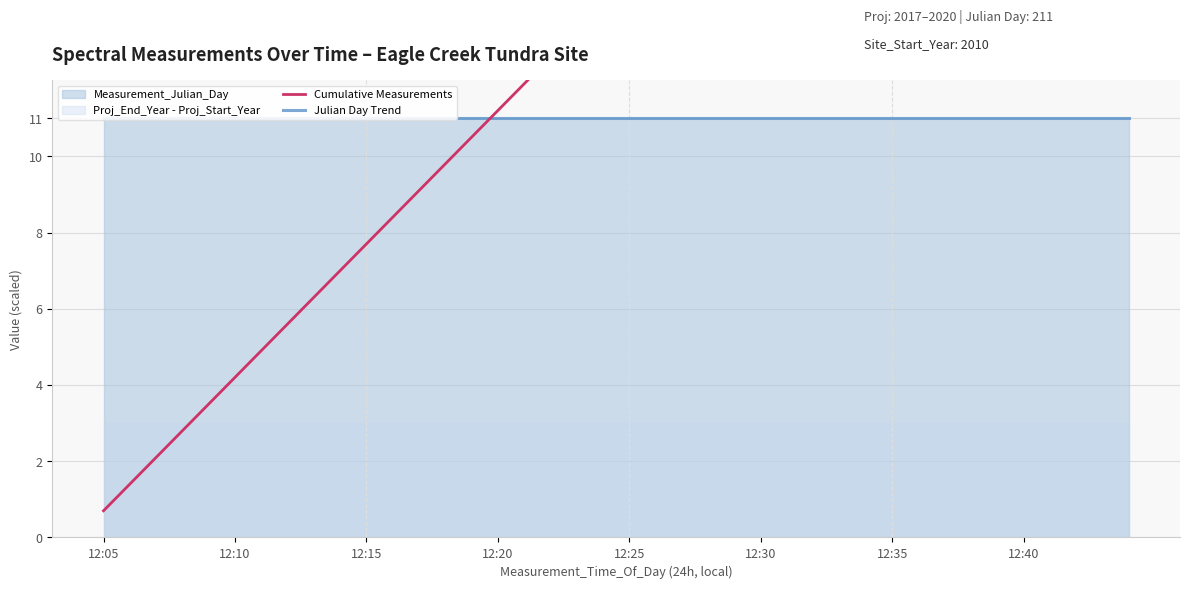

Where does the Cumulative Measurements series first go above 14?

12:25